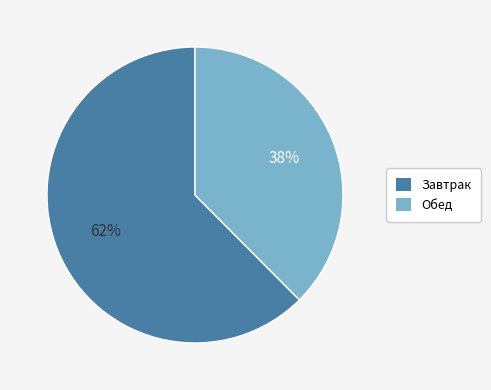

The Обед slice represents 38% of the pie. True or false?

True